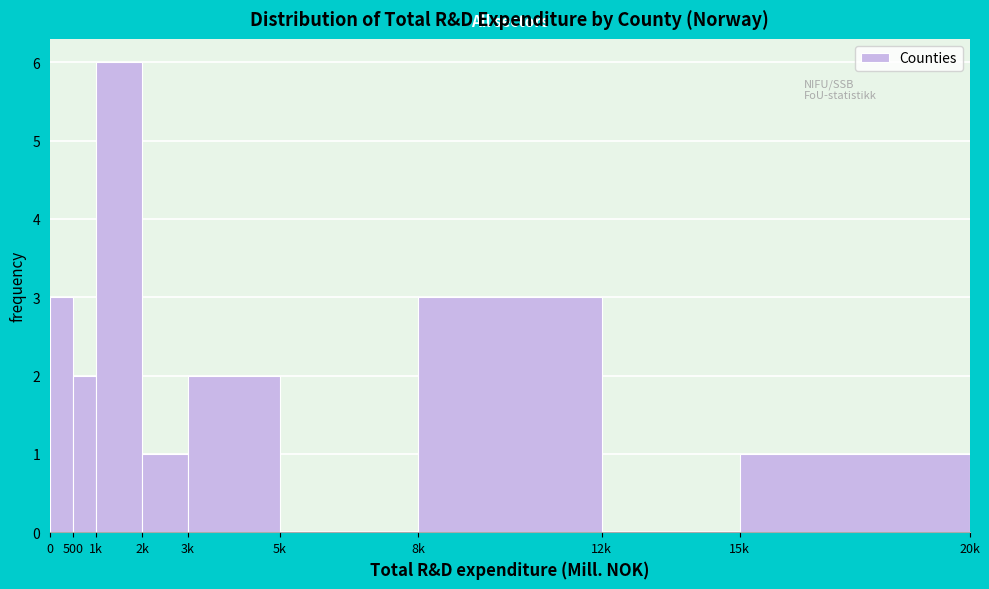

Reading left to right, transcribe all the data shown in this chart.

0=3	500=2	1k=6	2k=1	3k=2	5k=0	8k=3	12k=0	15k=1